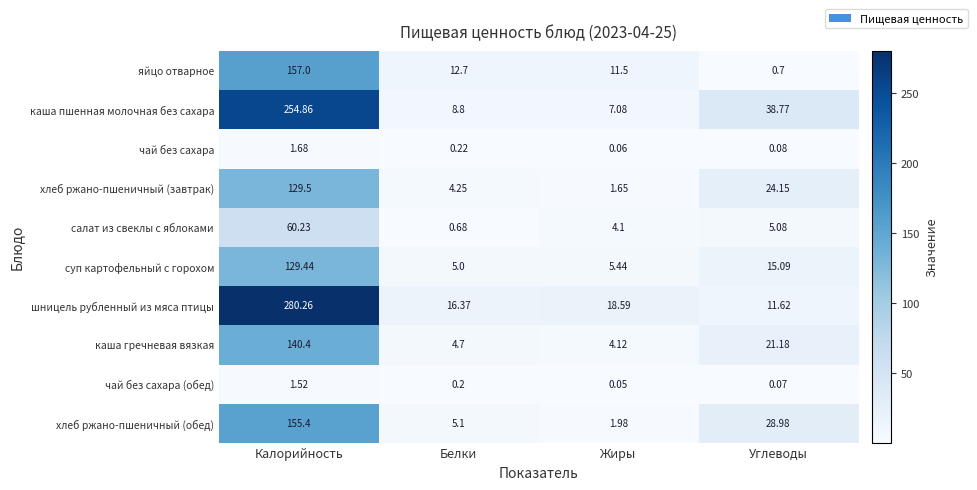

Which category has the lowest value in the каша пшенная молочная без сахара series?

Жиры